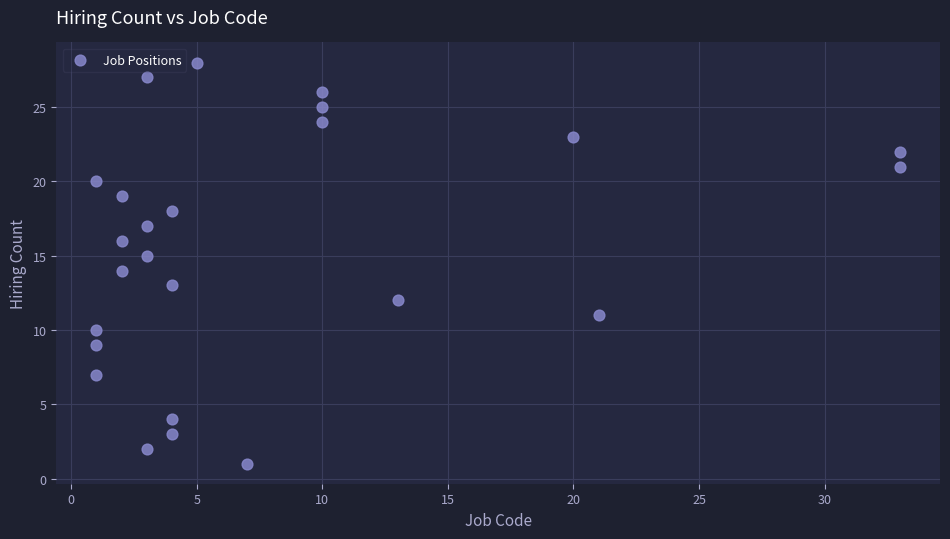

What is the range of X values (max minus min)?

32